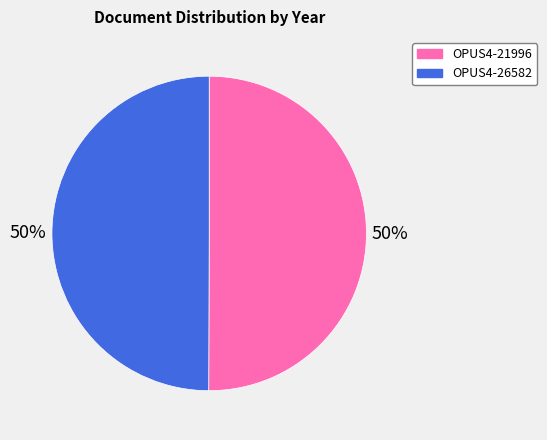

The OPUS4-21996 slice represents 65% of the pie. True or false?

False